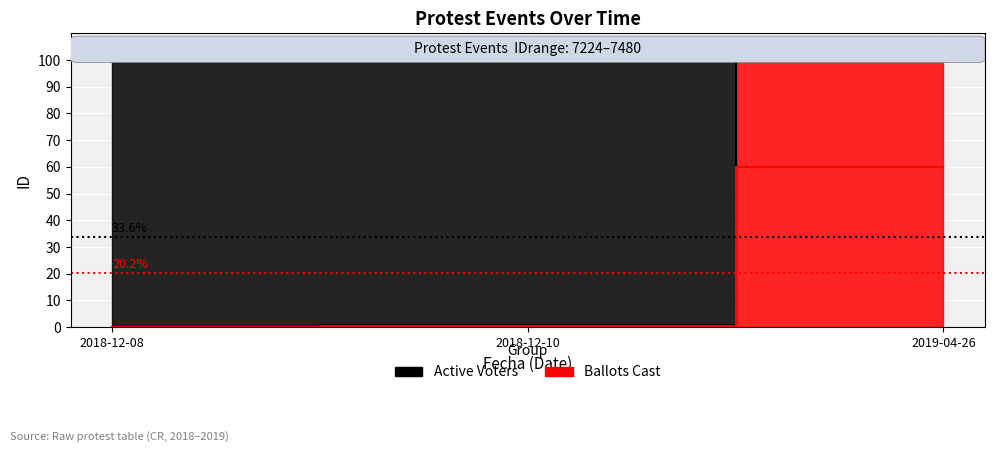

What position from the left is 2019-04-26?

3